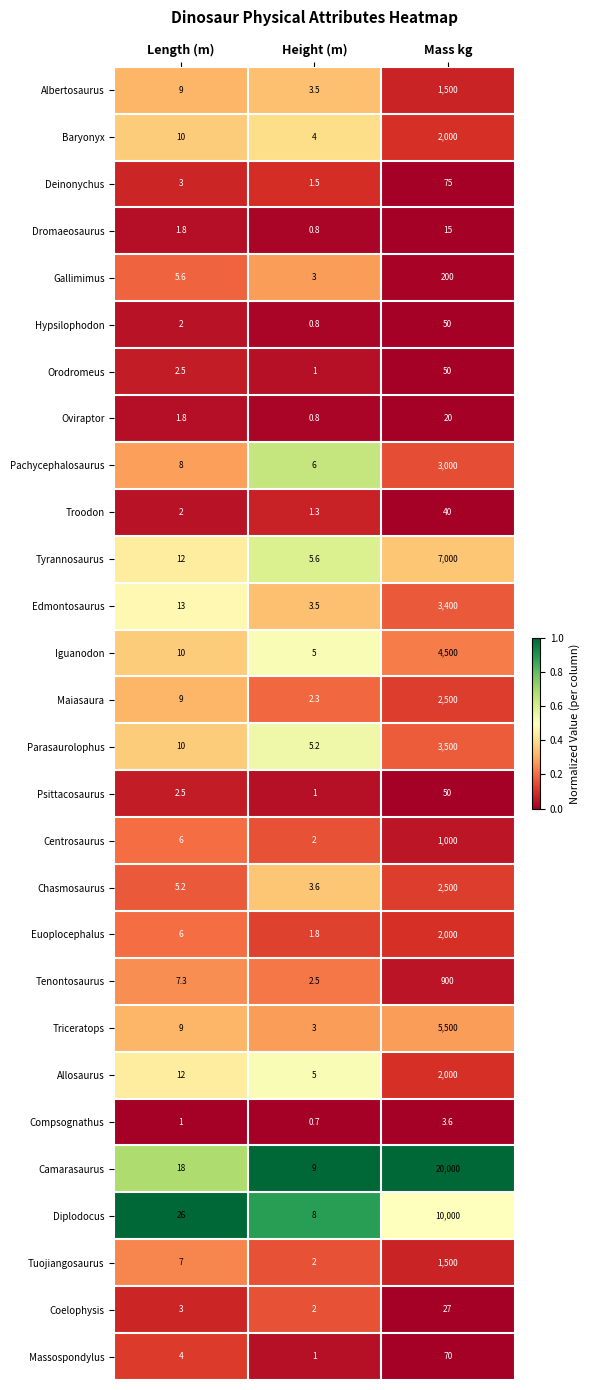

What is the maximum value shown in the chart?

20000.0